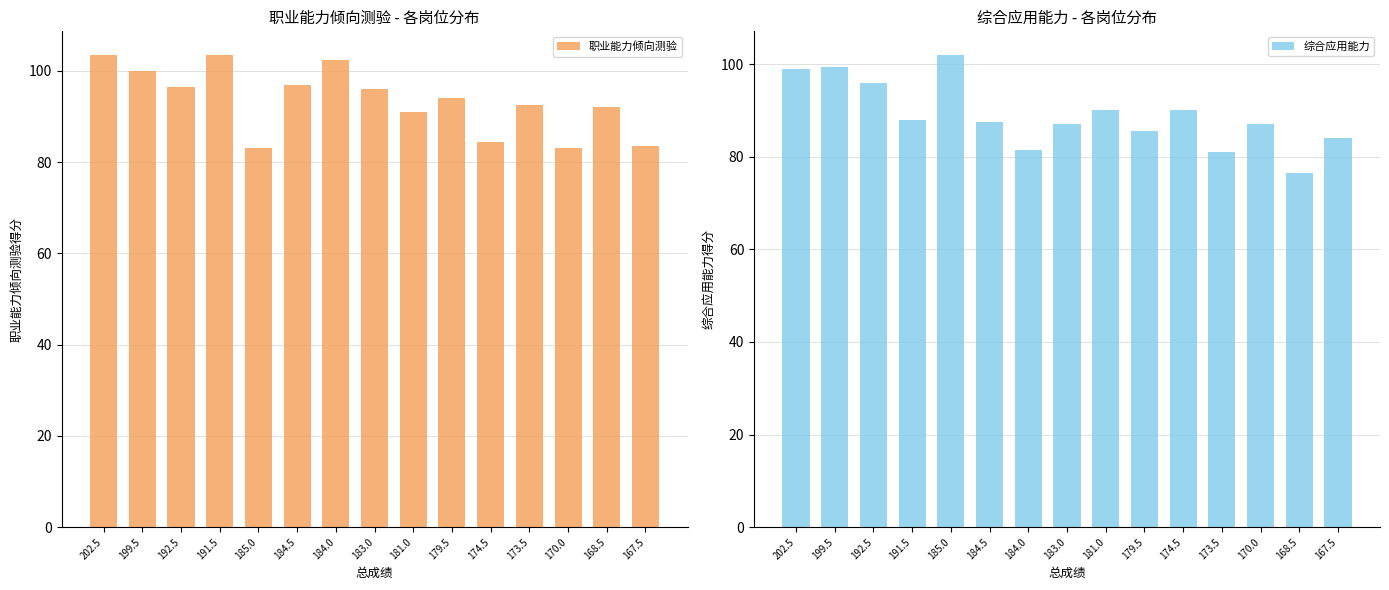

What is the difference between the maximum and minimum values in the 综合应用能力 series?

25.5